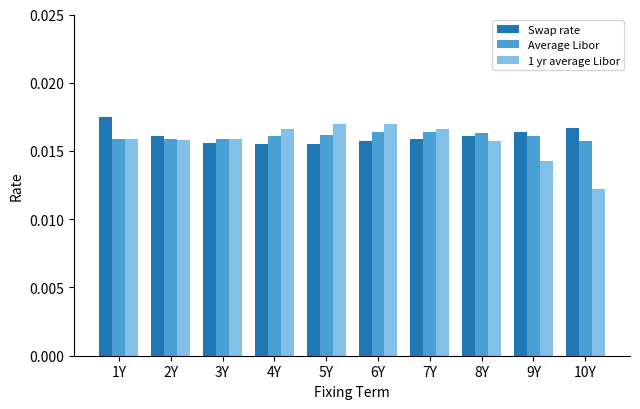

Which label corresponds to the largest value in the chart?

1Y